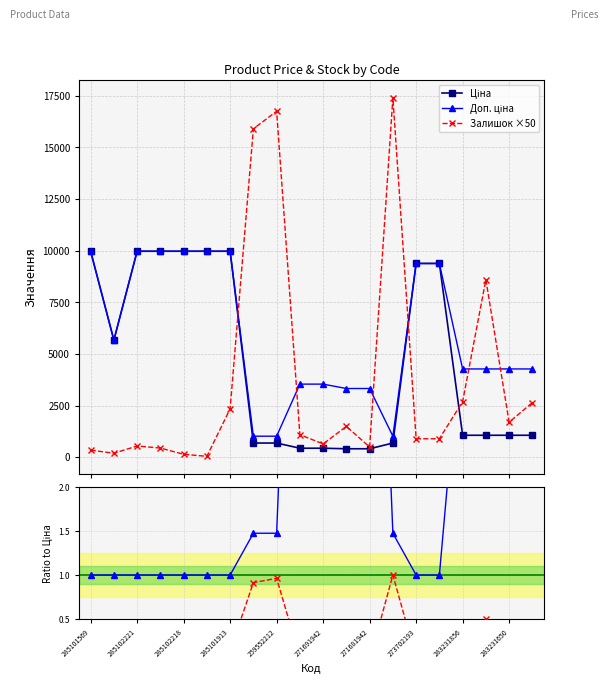

Read the Доп. ціна value at 285101569.

9975.0